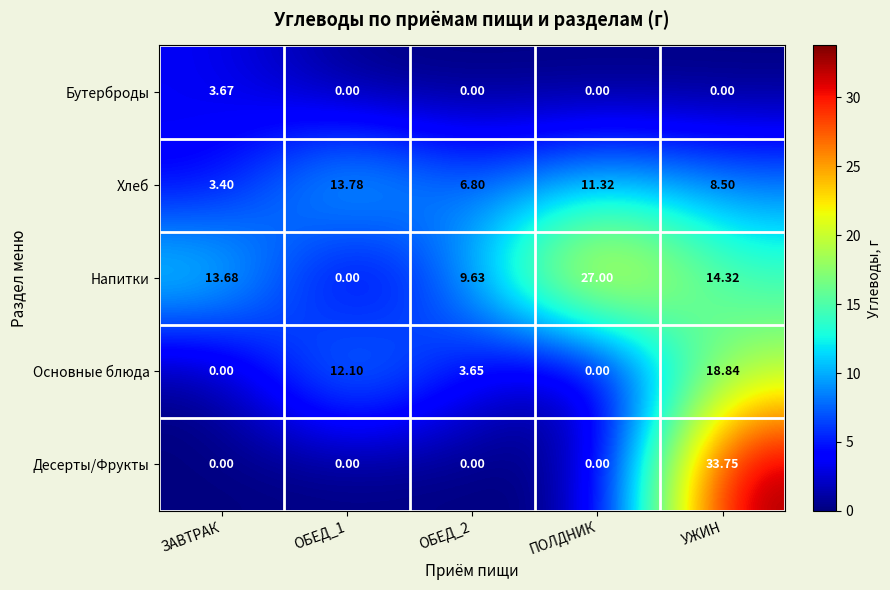

Which category has the highest value in the Основные блюда series?

УЖИН